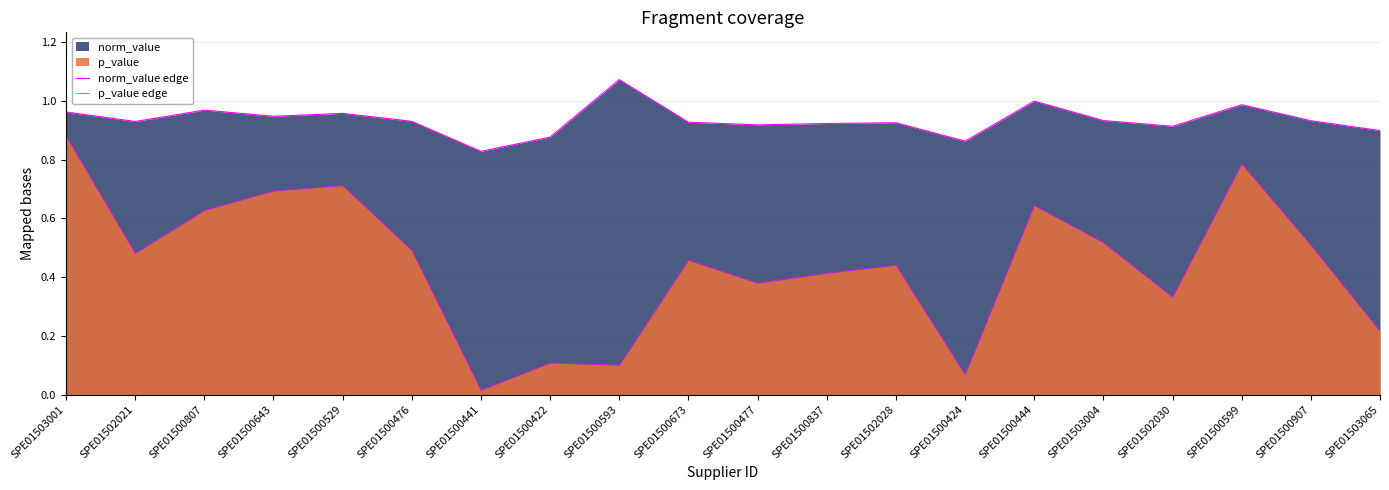

How many lines are shown in the chart?

2